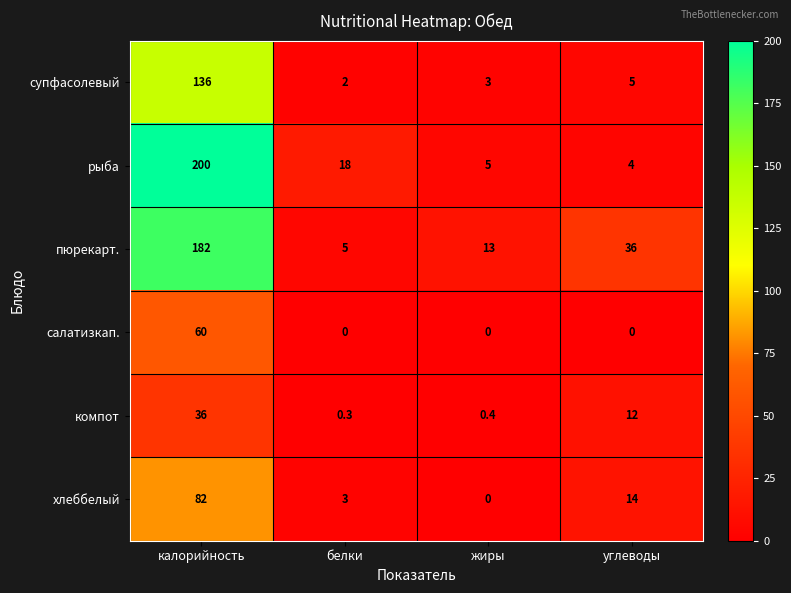

Which series has the widest spread of values?

рыба